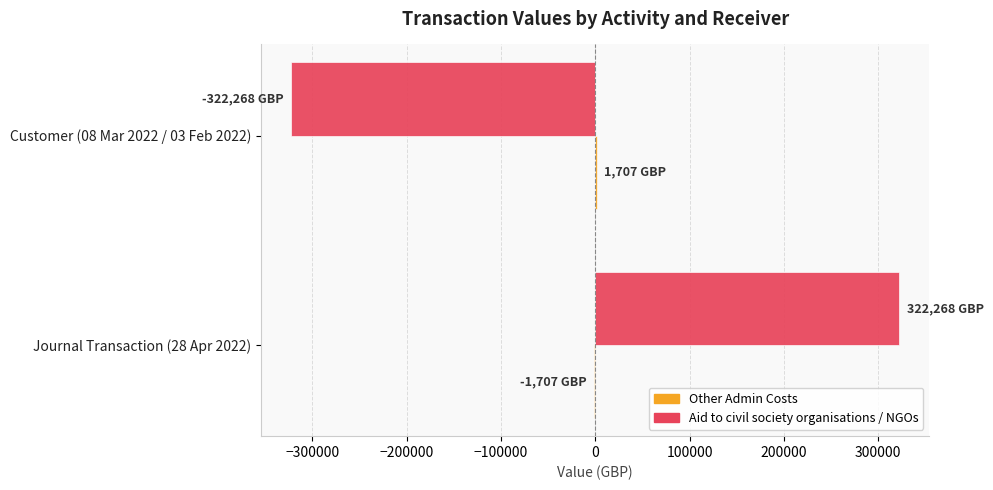

At which category is the sum across all series the highest?

Journal Transaction (28 Apr 2022)